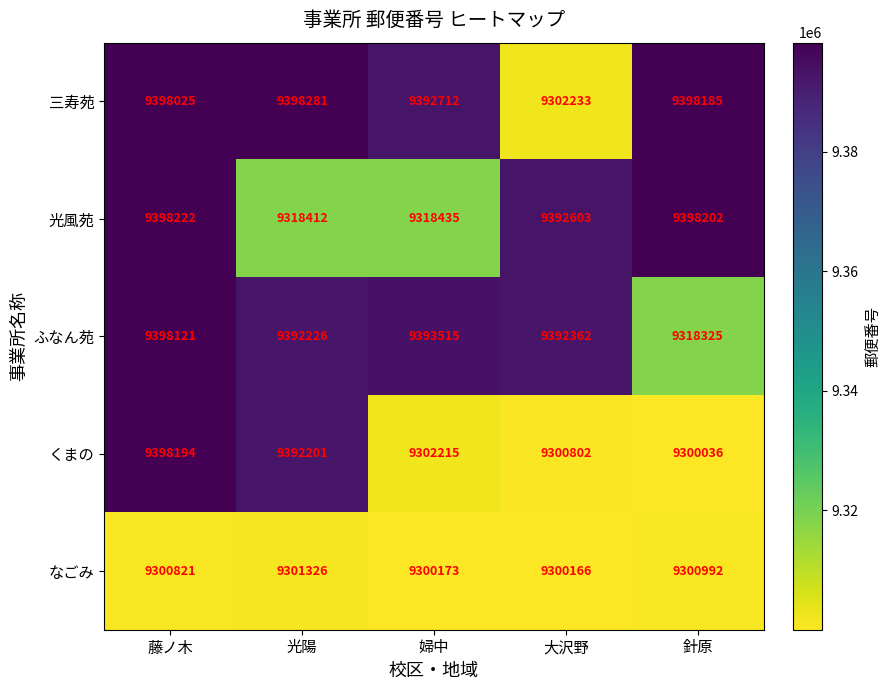

What is the total value across all series at 光陽?

46802446